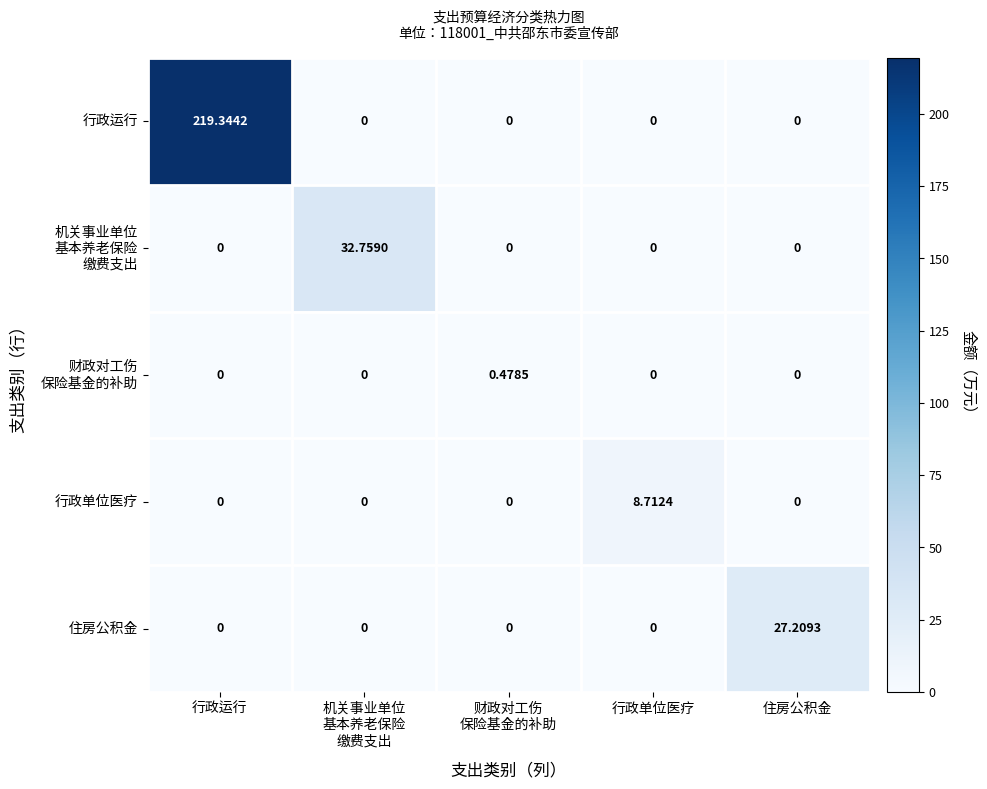

Which series has the widest spread of values?

行政运行